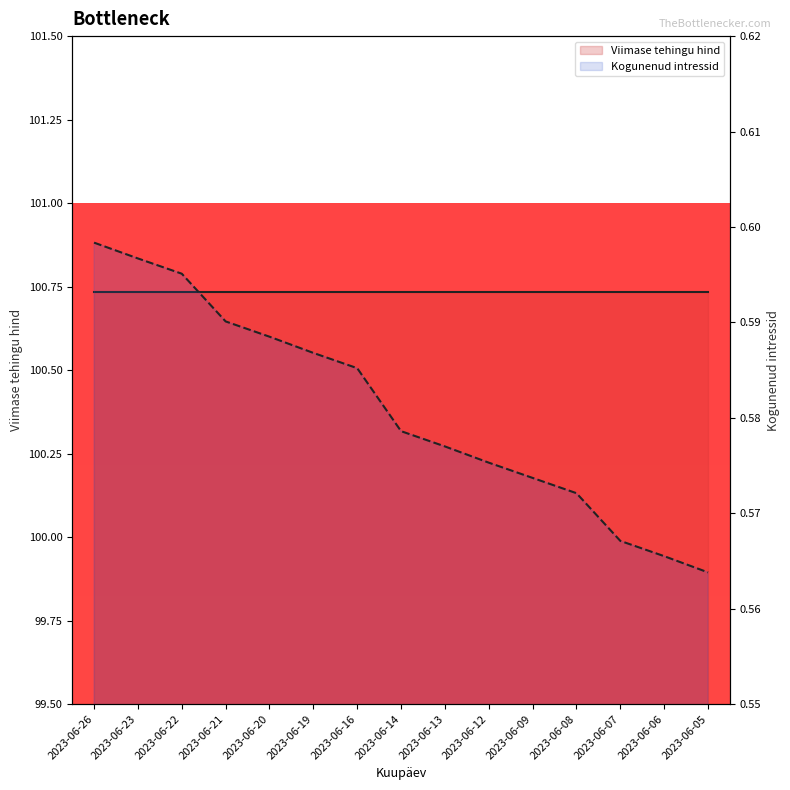

What is the average value of the Viimase tehingu hind series?

100.7